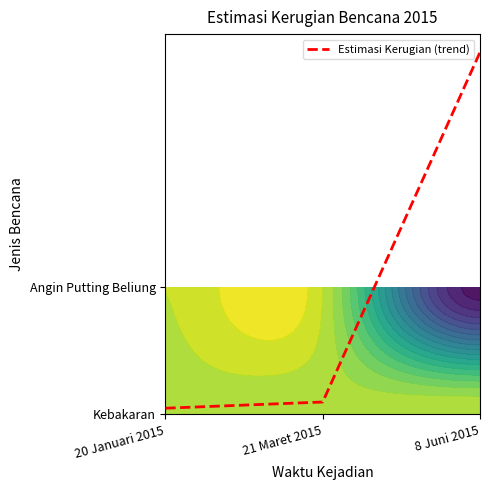

What is the sum of all values?

3.0